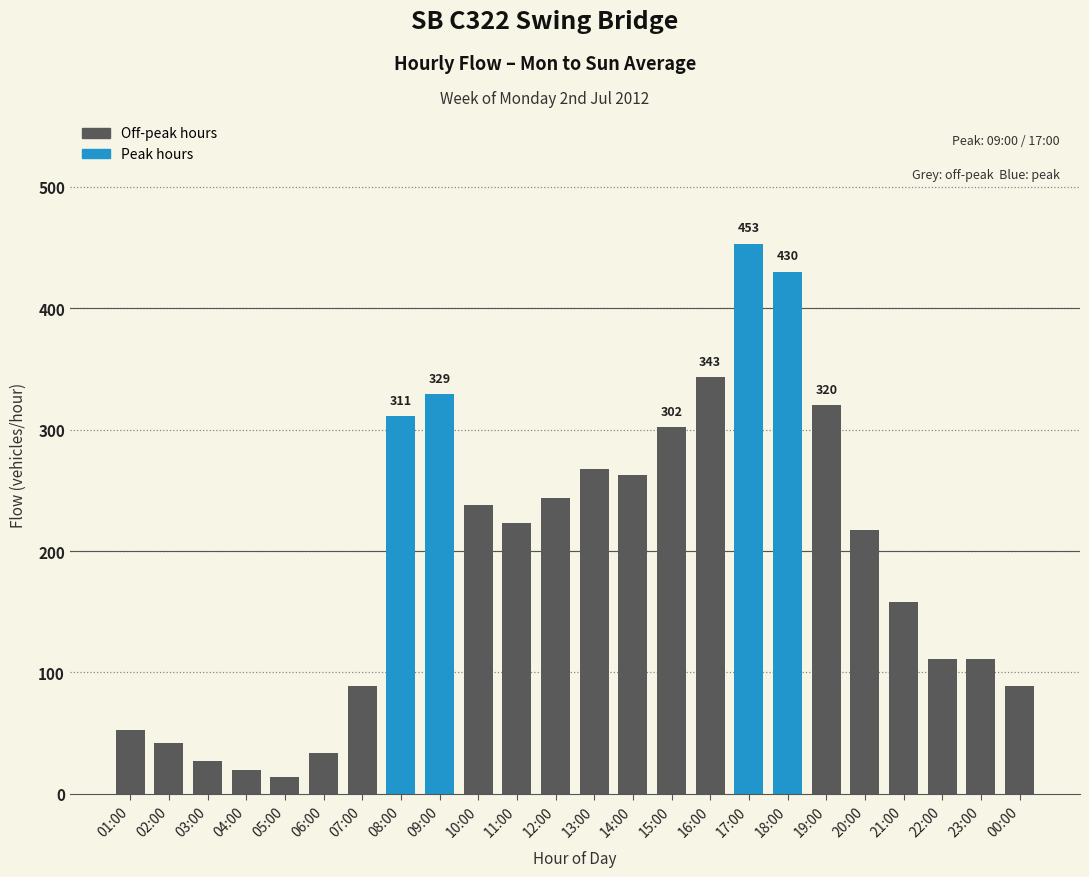

What is the sum of the values at 01:00 and 20:00?

270